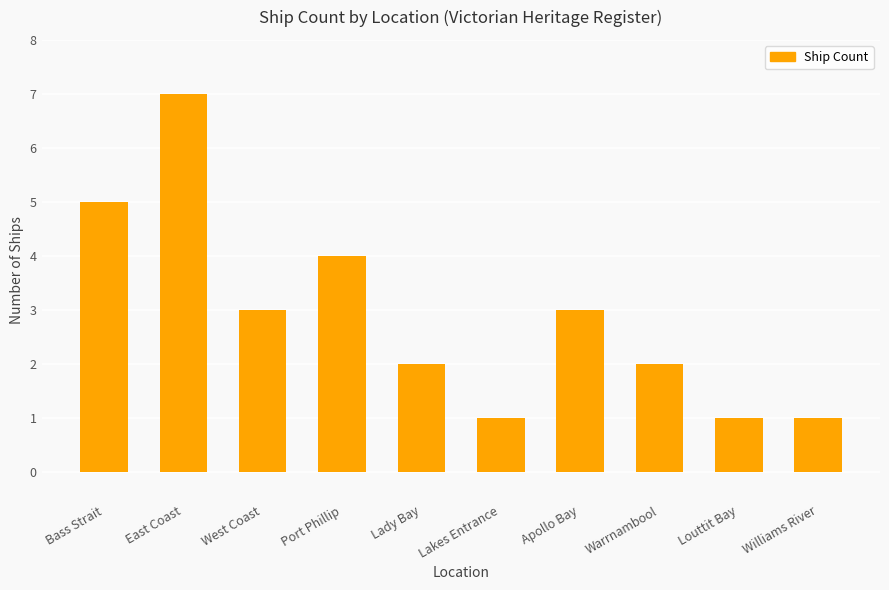

The value at Port Phillip is 4. True or false?

True